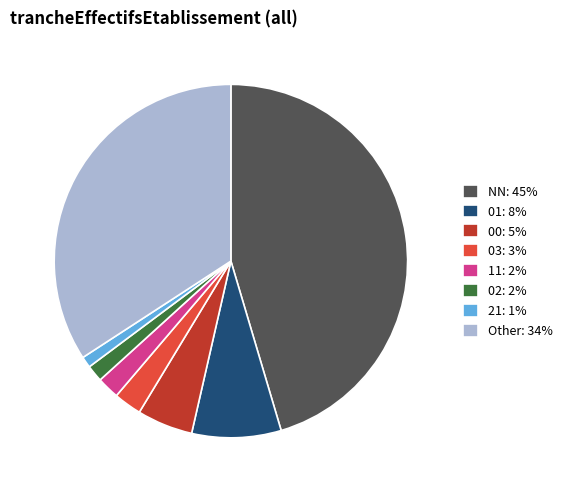

Combined, do 11: 2% and 01: 8% account for over 50%?

No